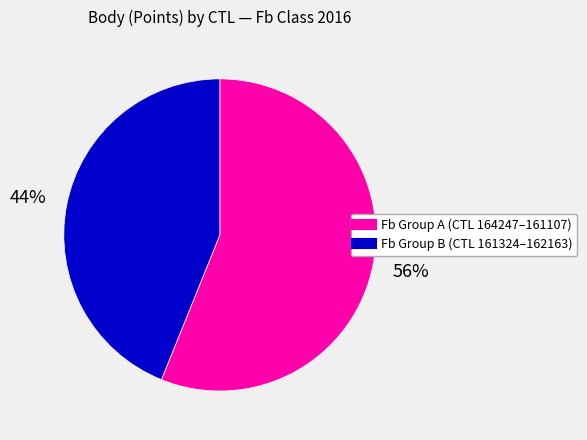

To the nearest percent, what is the difference between the largest and smallest slice percentages?

12%